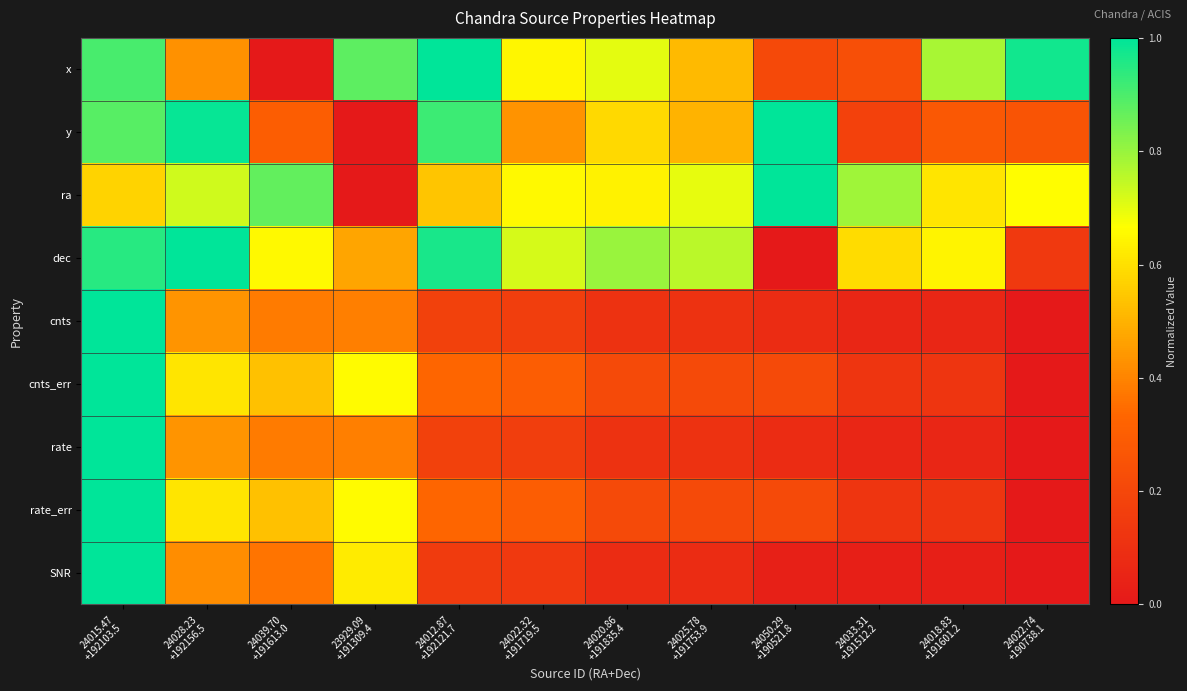

How many series are shown in this chart?

9